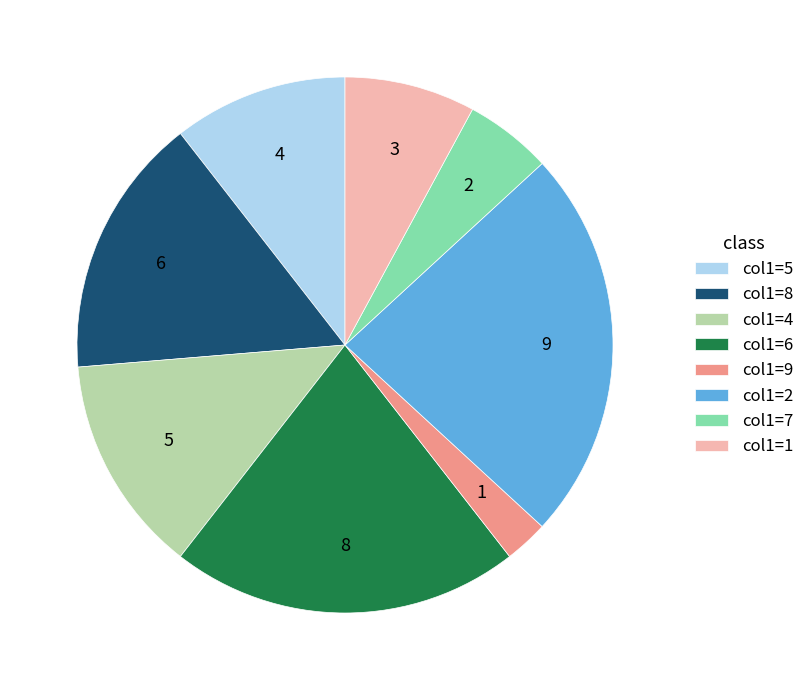

Approximately how many times larger is the value at col1=6 compared to col1=8?

1.3